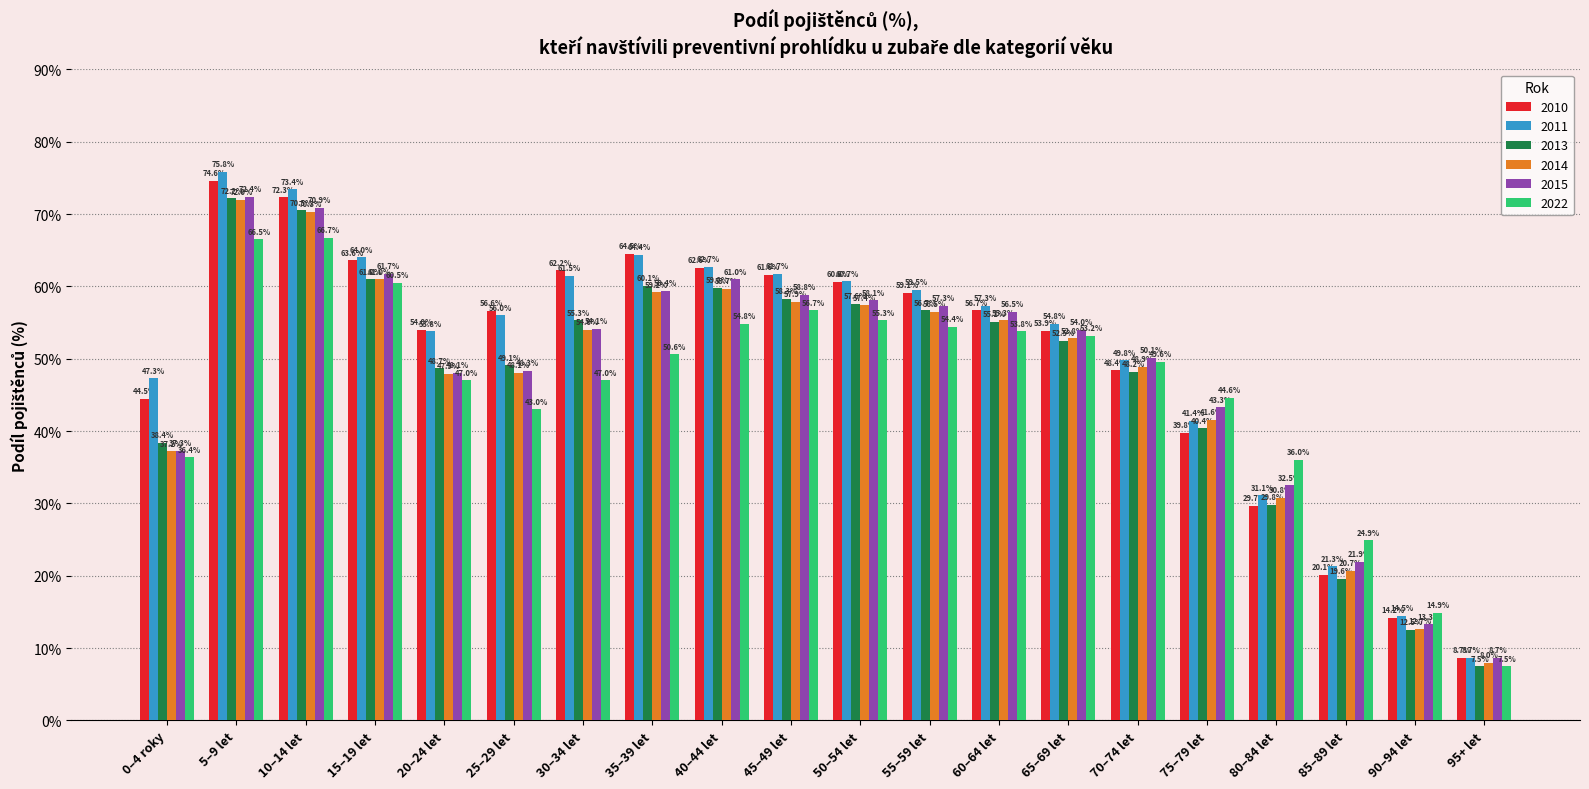

What is the difference between the maximum and minimum values in the 2014 series?

64.0